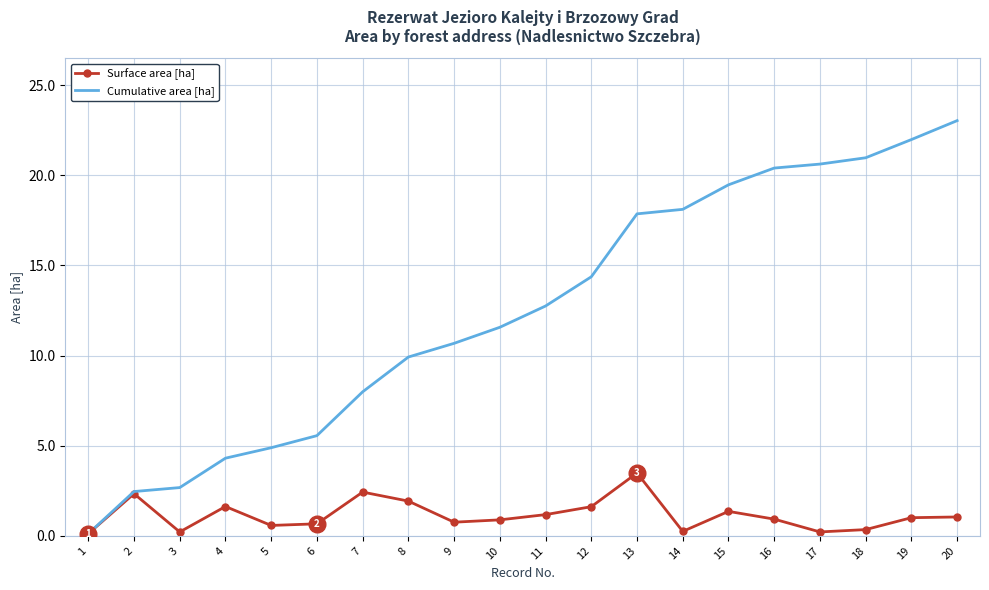

List the series in order of their peak value, lowest first.

Surface area [ha], Cumulative area [ha]